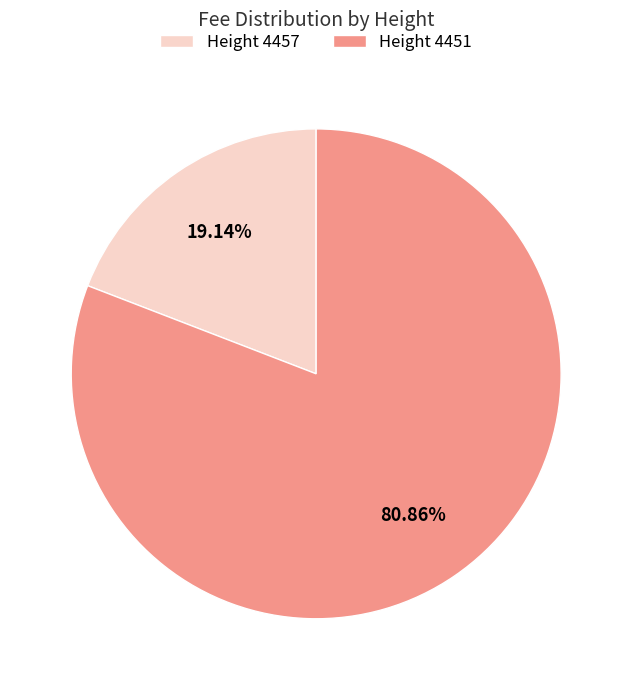

Is there a majority slice in this chart?

Yes